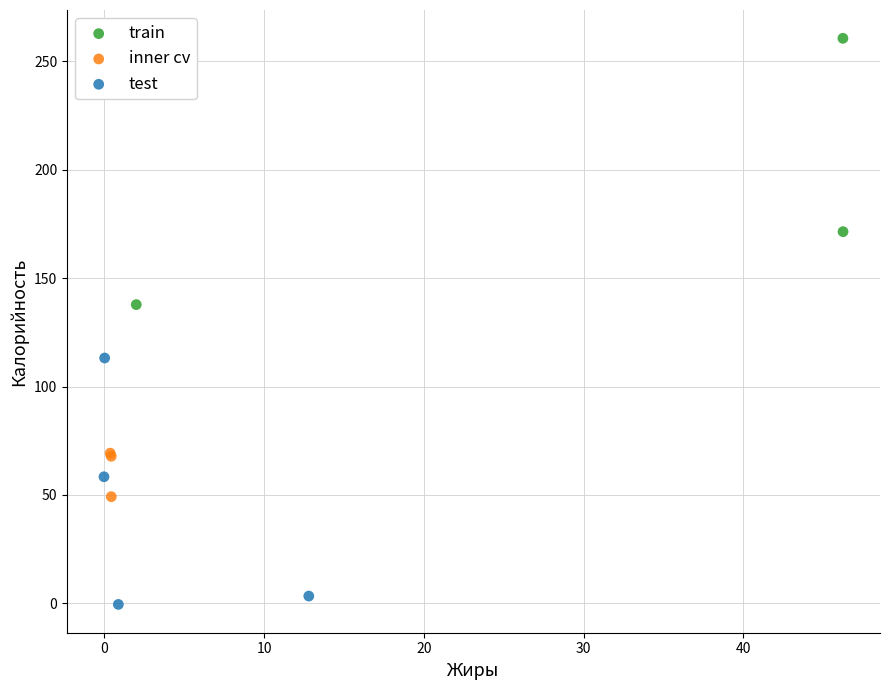

Which series reaches the minimum Y coordinate?

test